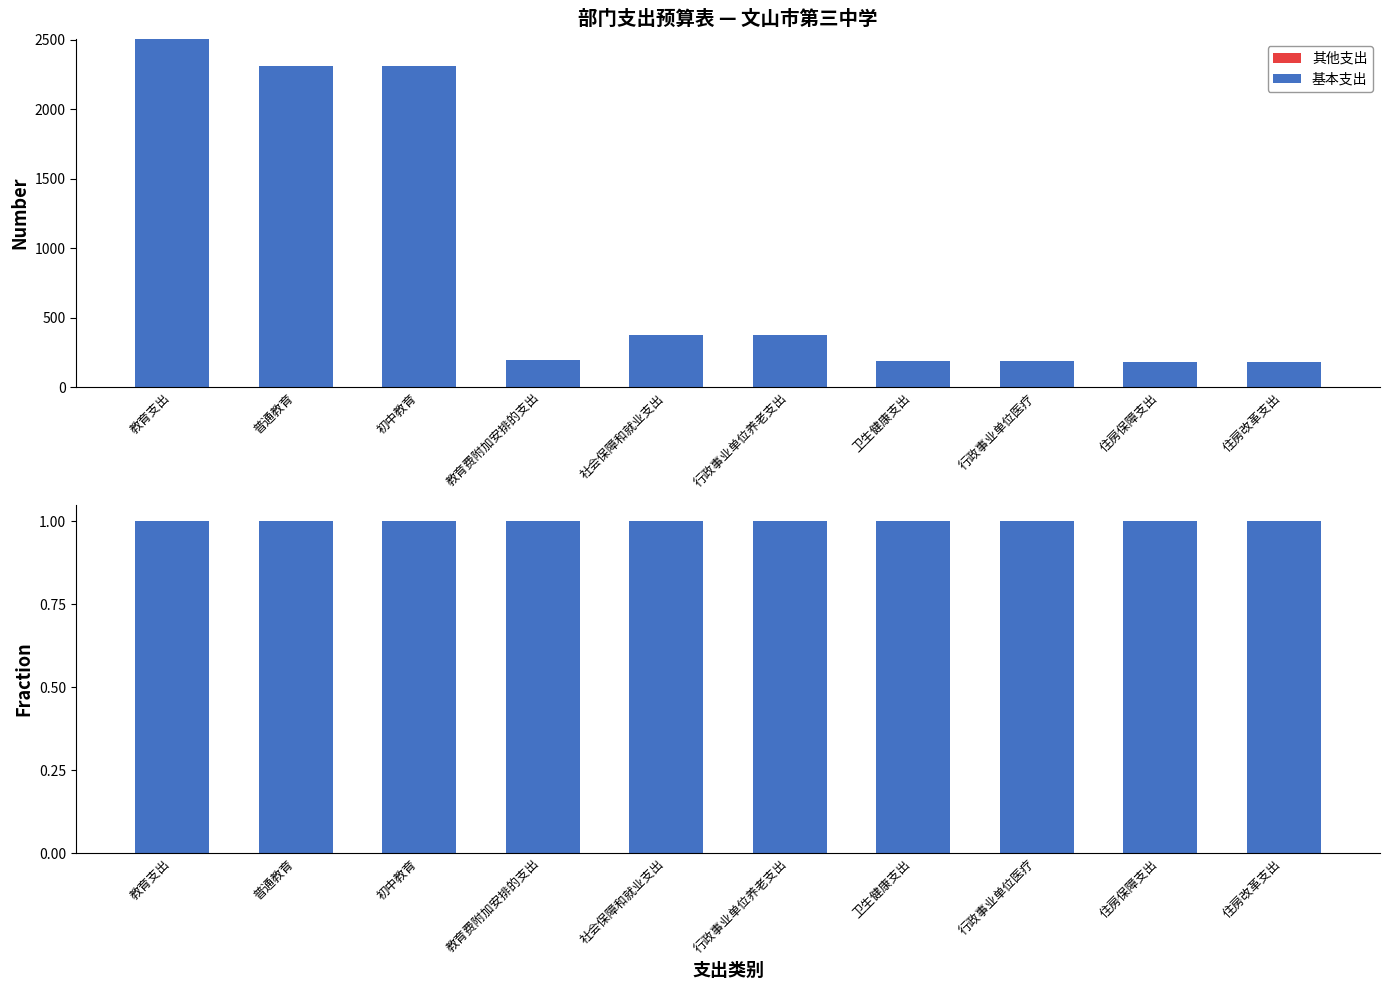

What is the label of the 1st bar from the left?

教育支出